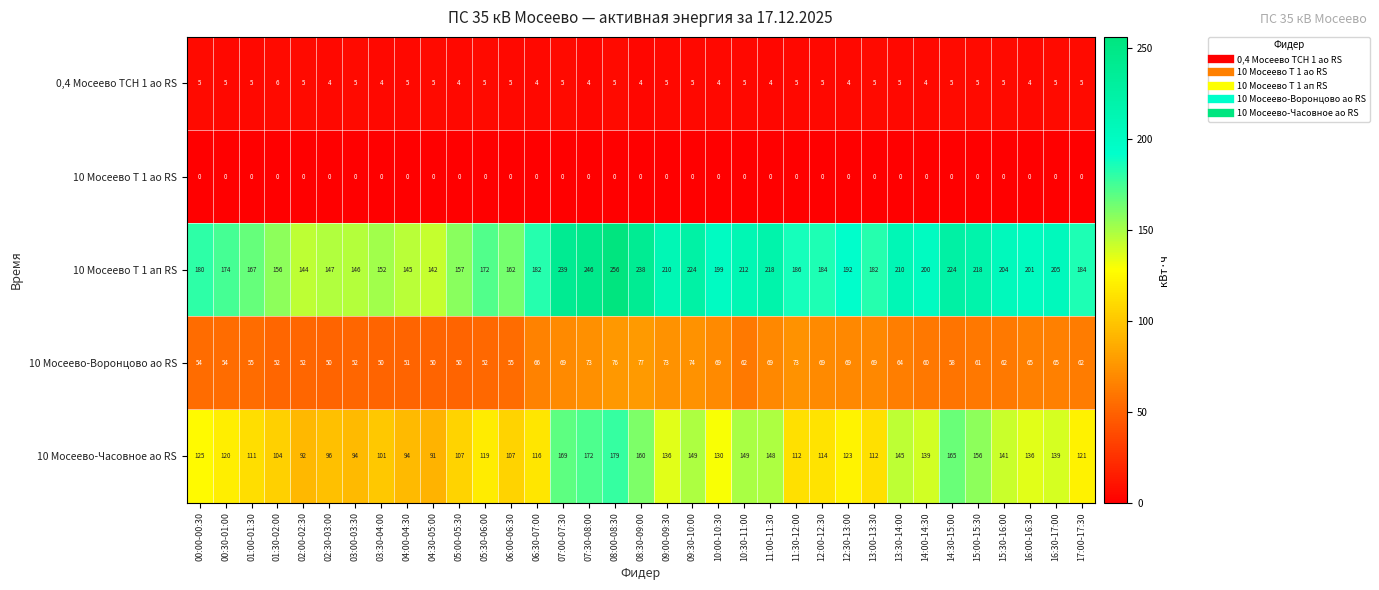

The 10 Мосеево-Часовное ао RS series shows 196 at 10:30-11:00. True or false?

False